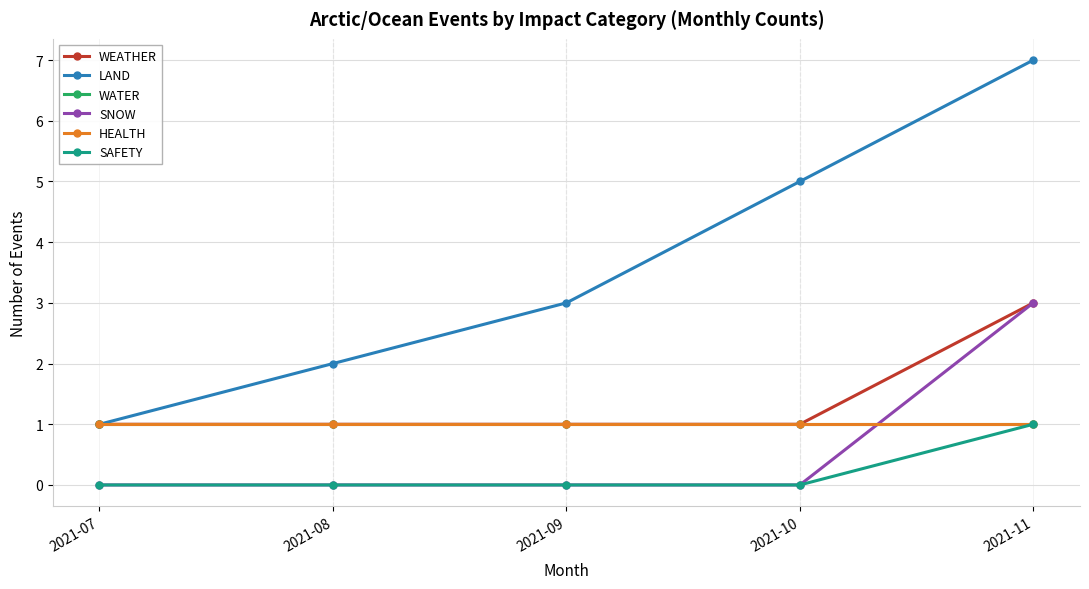

True or false: SNOW has a value of 0 at 2021-07.

True